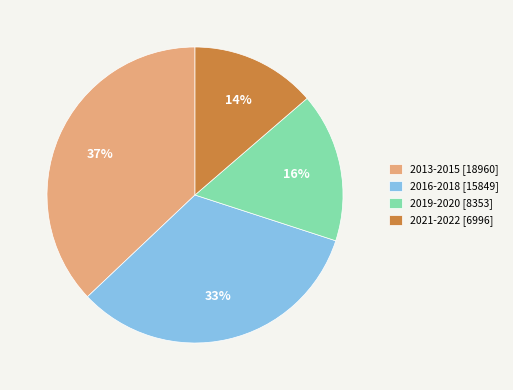

Approximately how many times larger is the value at 2013-2015 [18960] compared to 2019-2020 [8353]?

2.3